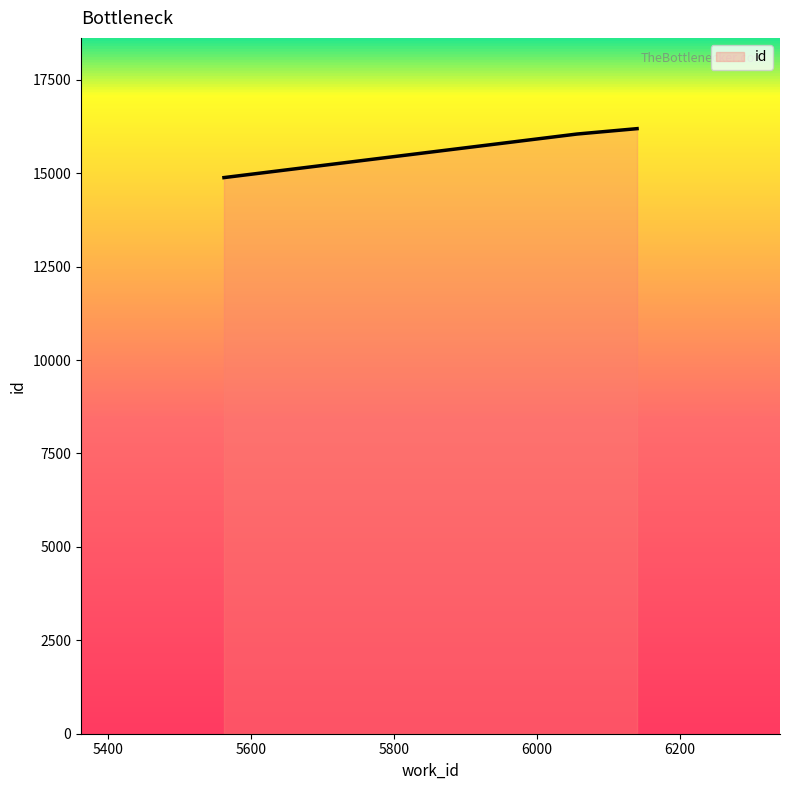

What is the sum of all values?

47128